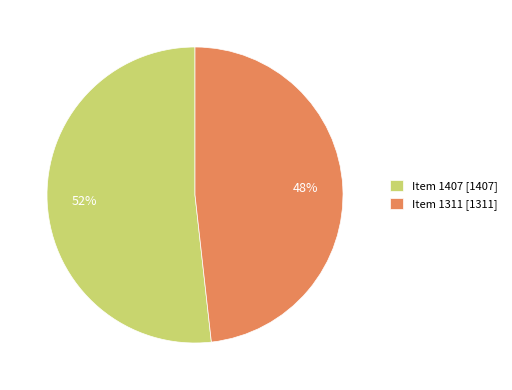

To the nearest percent, what is the average slice percentage?

50%